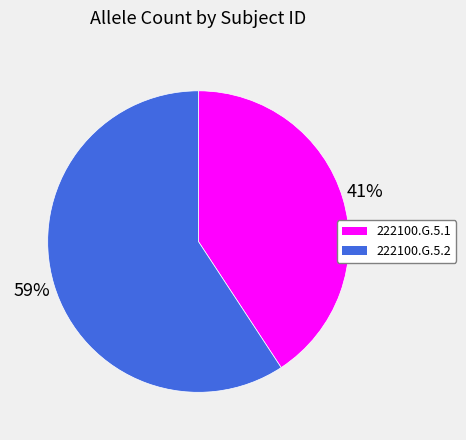

Which slice is the smallest?

222100.G.5.1